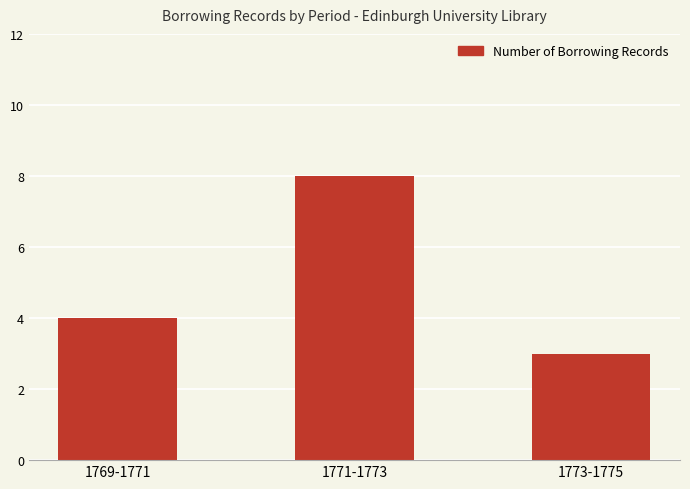

List the labels in order of value, smallest first.

1773-1775, 1769-1771, 1771-1773